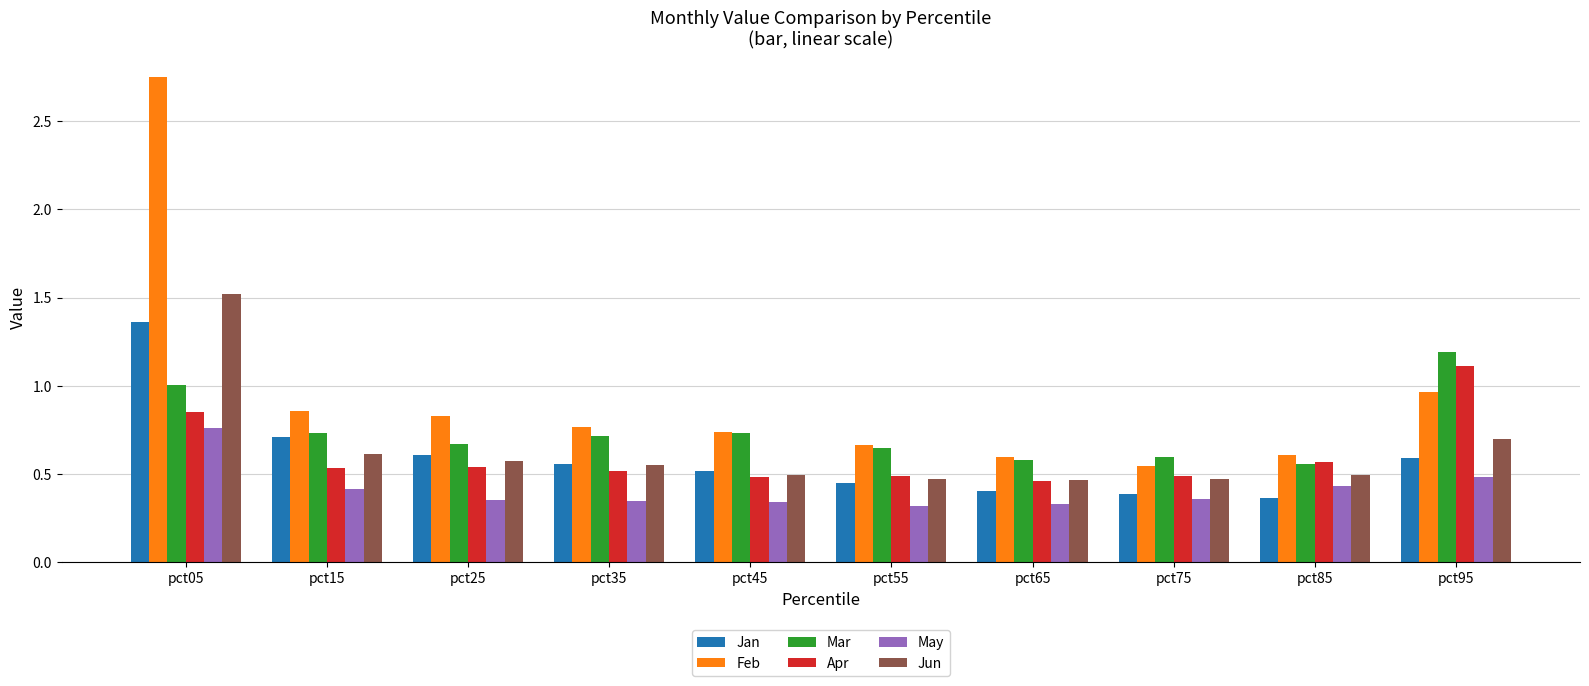

Which series has the widest spread of values?

Feb